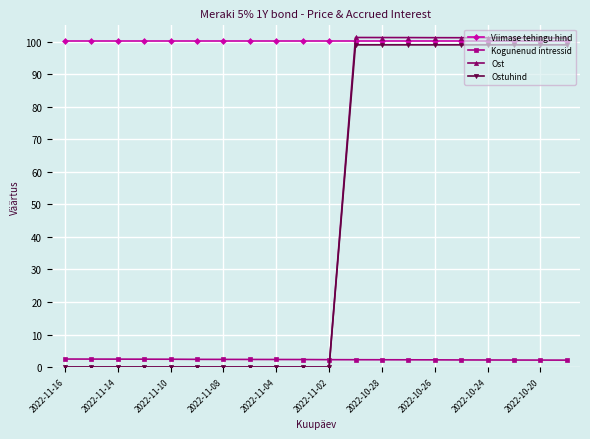

After their last crossing, which series has the higher values: Ostuhind or Kogunenud intressid?

Ostuhind